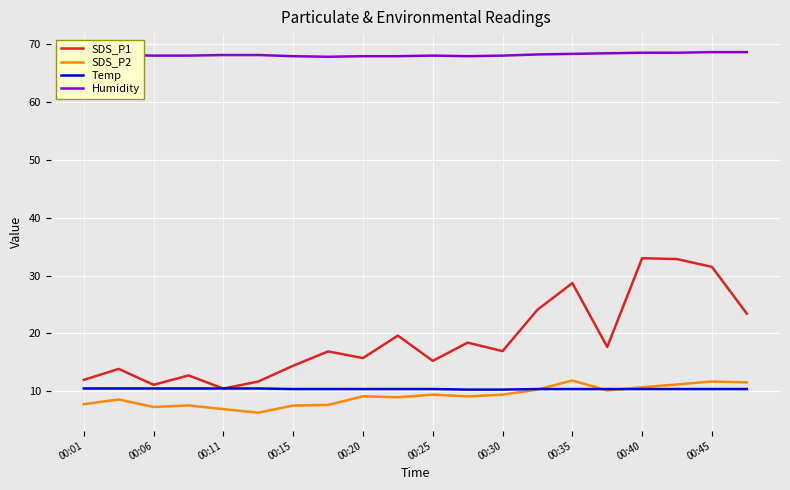

How many times do SDS_P1 and Temp cross each other?

2